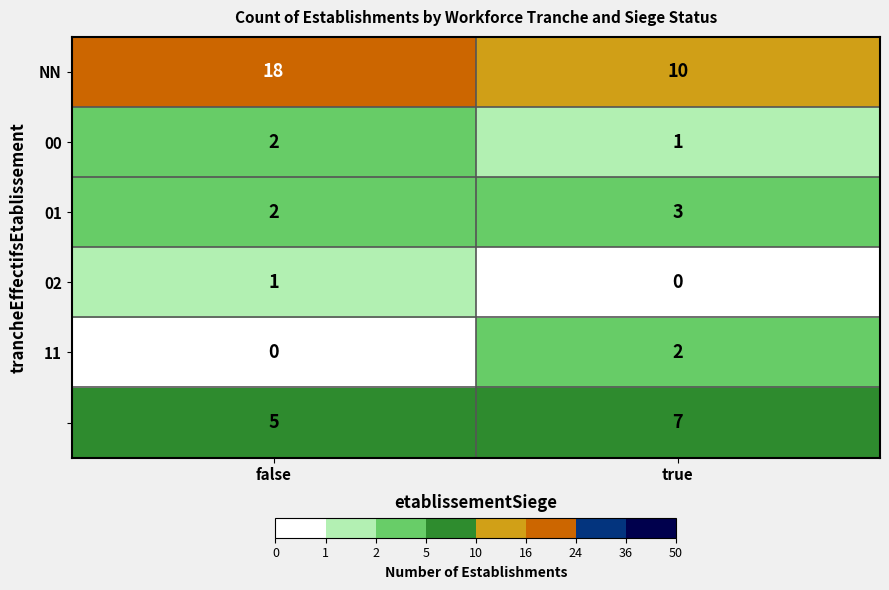

At which category is the sum across all series the highest?

false